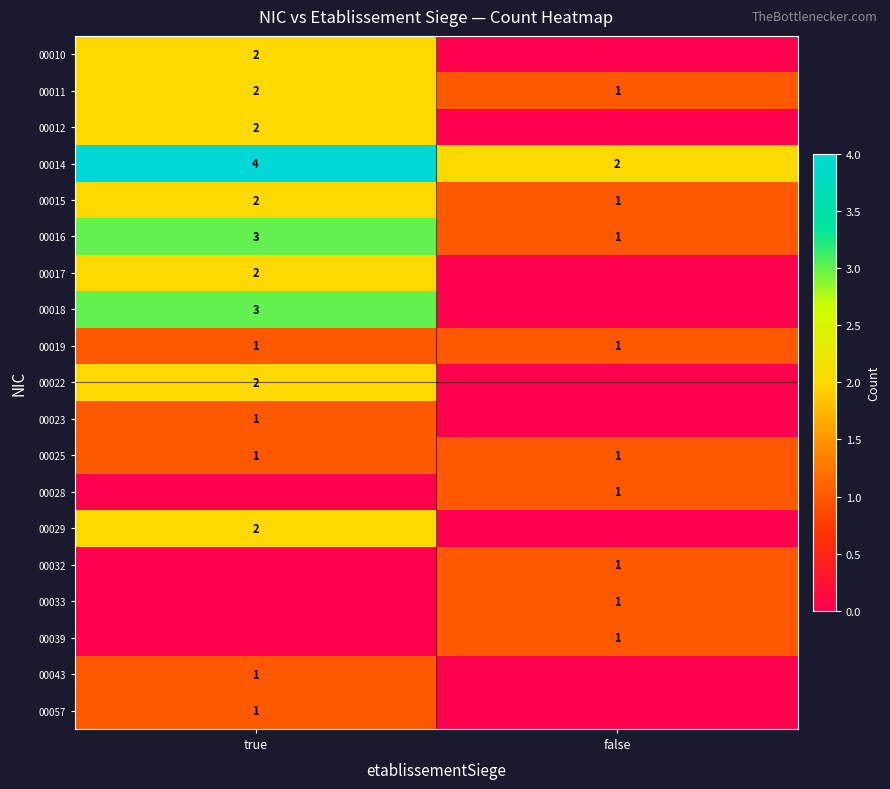

What is the spread (max minus min) of values at false?

2